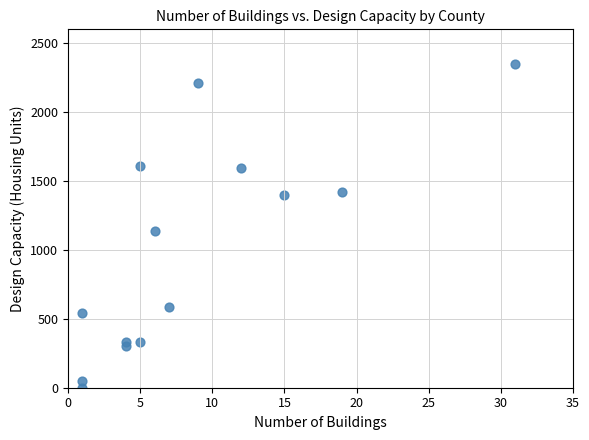

What is the range of X values (max minus min)?

30